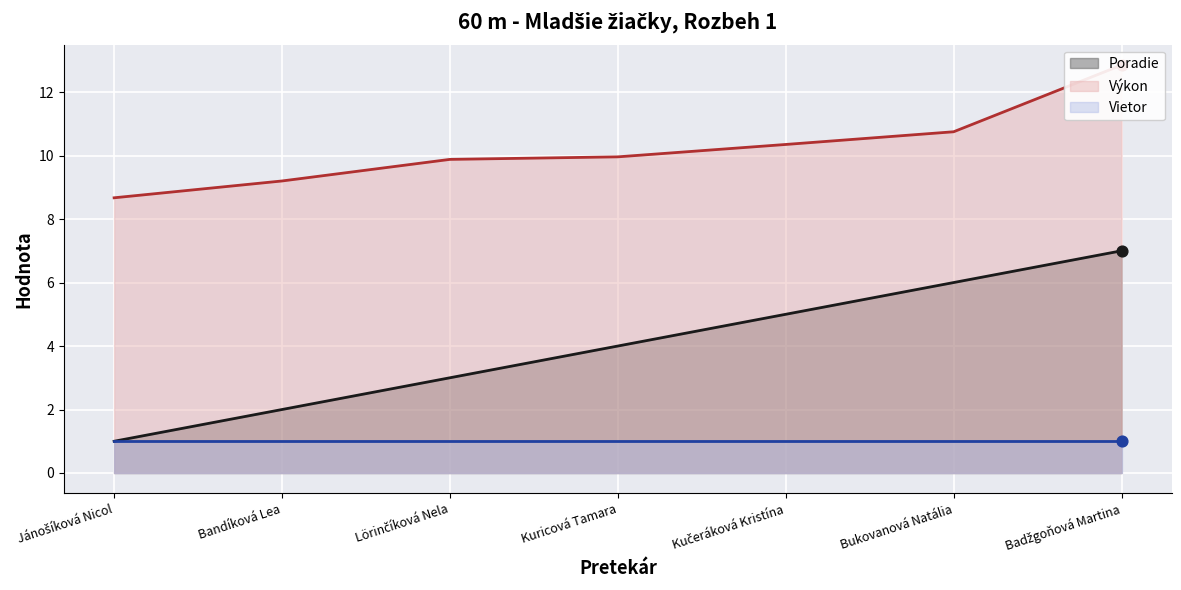

At which category is the sum across all series the highest?

Badžgoňová Martina